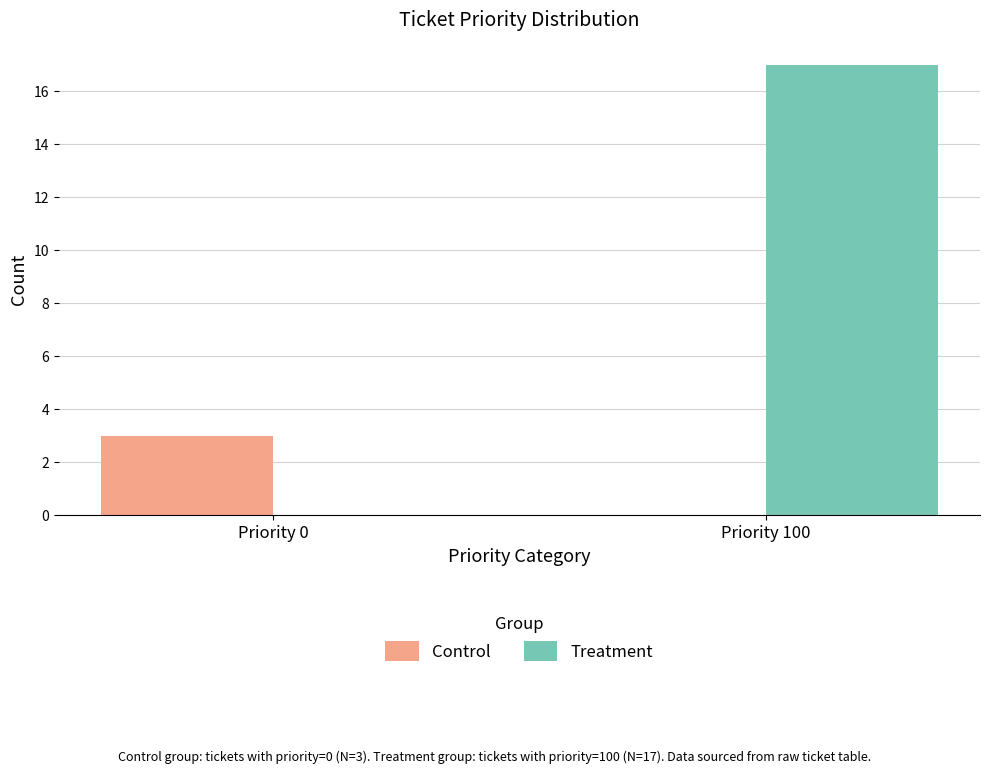

Which category has the highest value across all series?

Priority 100